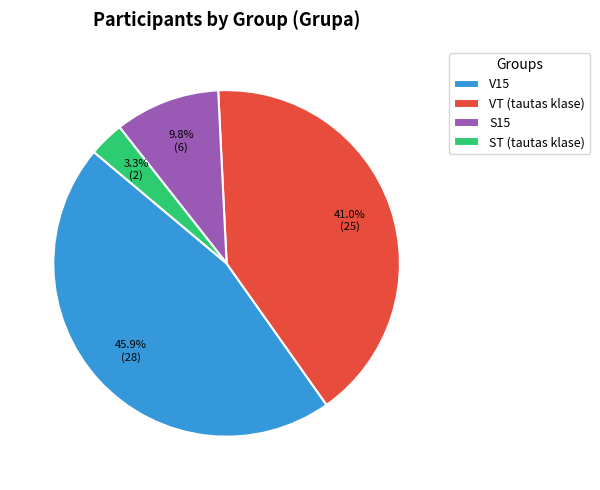

Is it true that S15 is 10% of the pie?

True